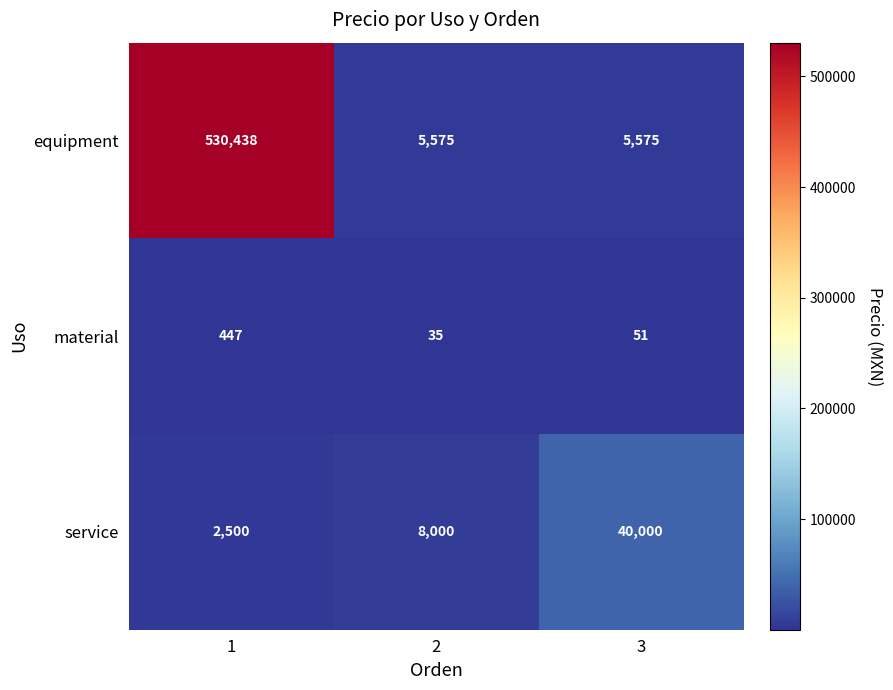

How many categories are shown in the chart?

3